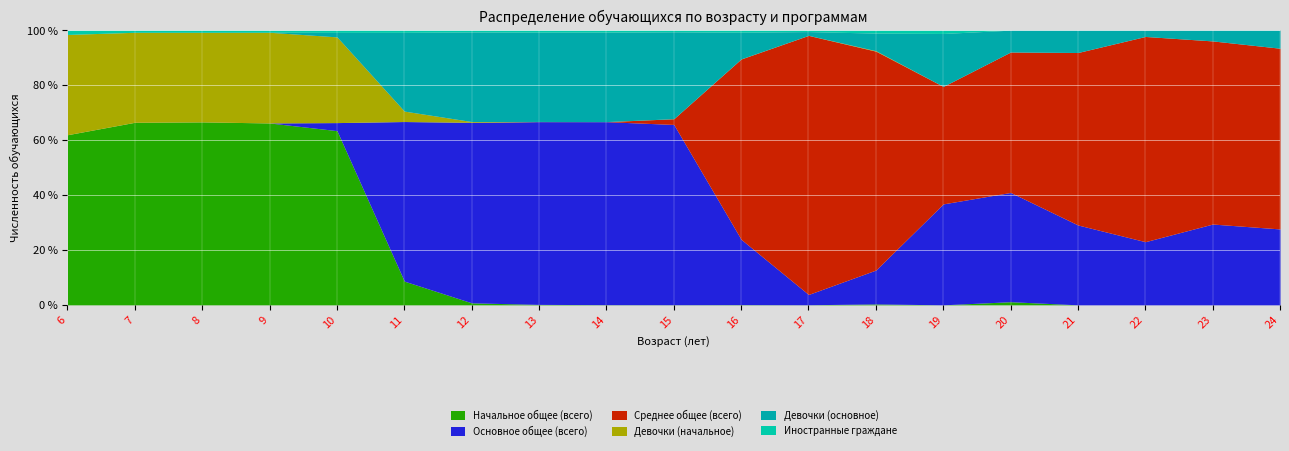

The Начальное общее (всего) series shows 61.9 at 6. True or false?

True